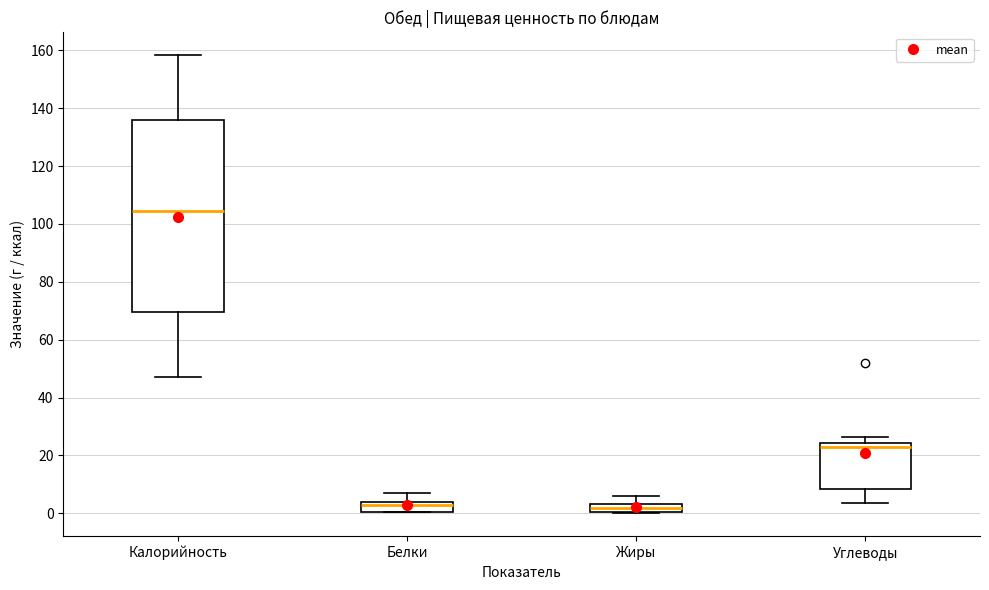

Where is the upper edge of the box for Калорийность on the y-axis? The values are not printed on the chart, so give them approximately, as read against the axis.

136